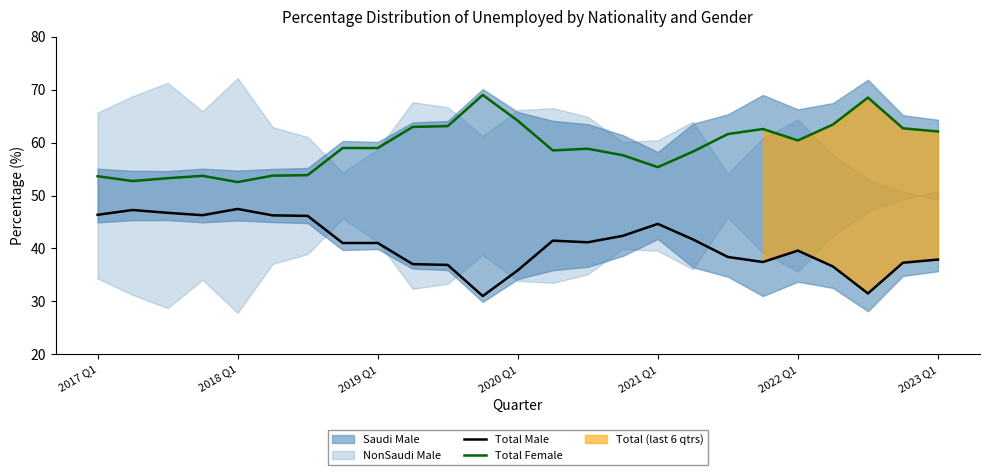

At 19, list the series in order from smallest to largest.

Total Male, Total Female